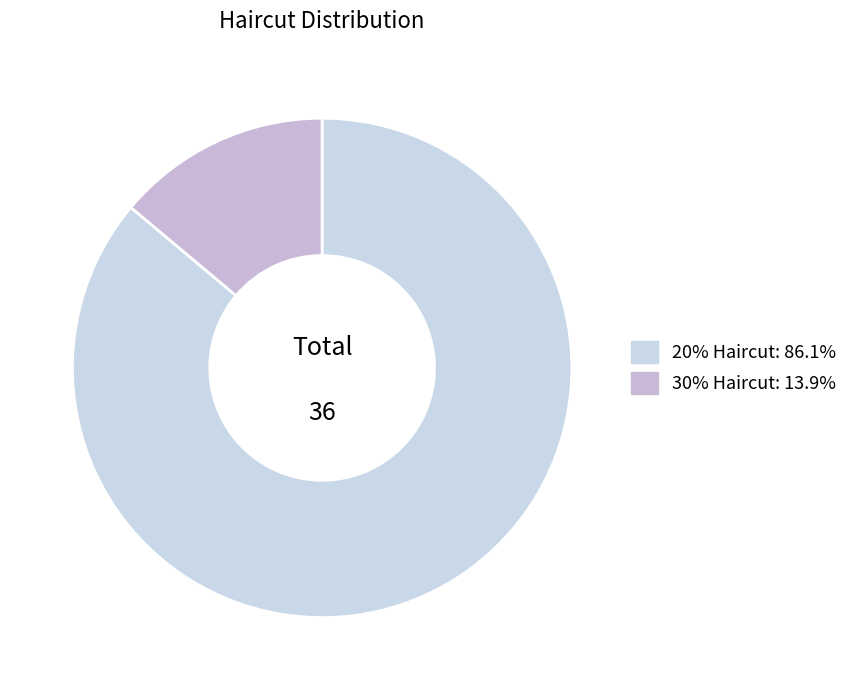

Count the number of slices in the pie.

2